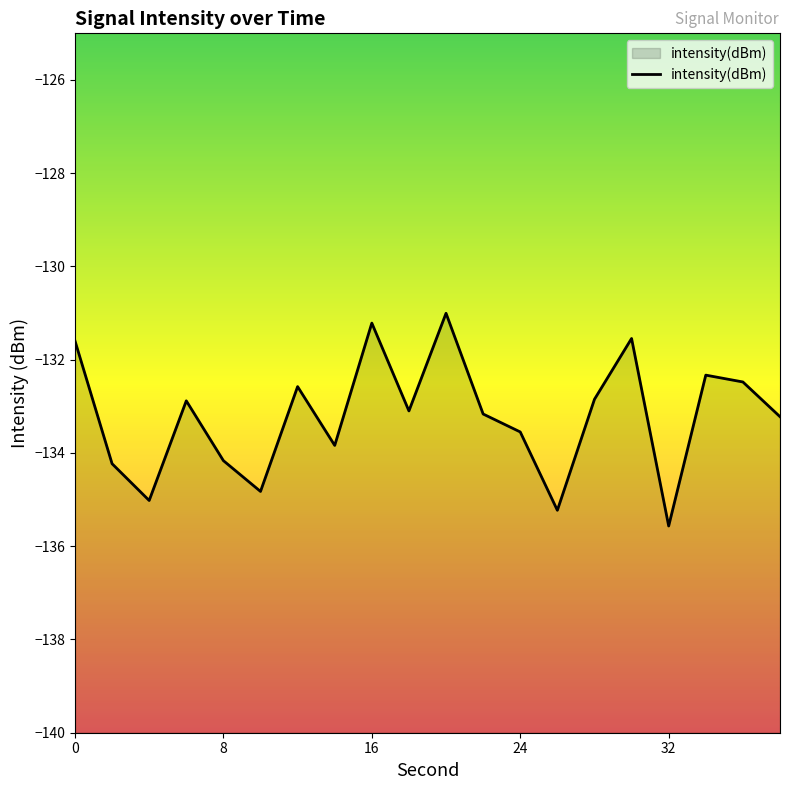

What is the average value?

-133.2